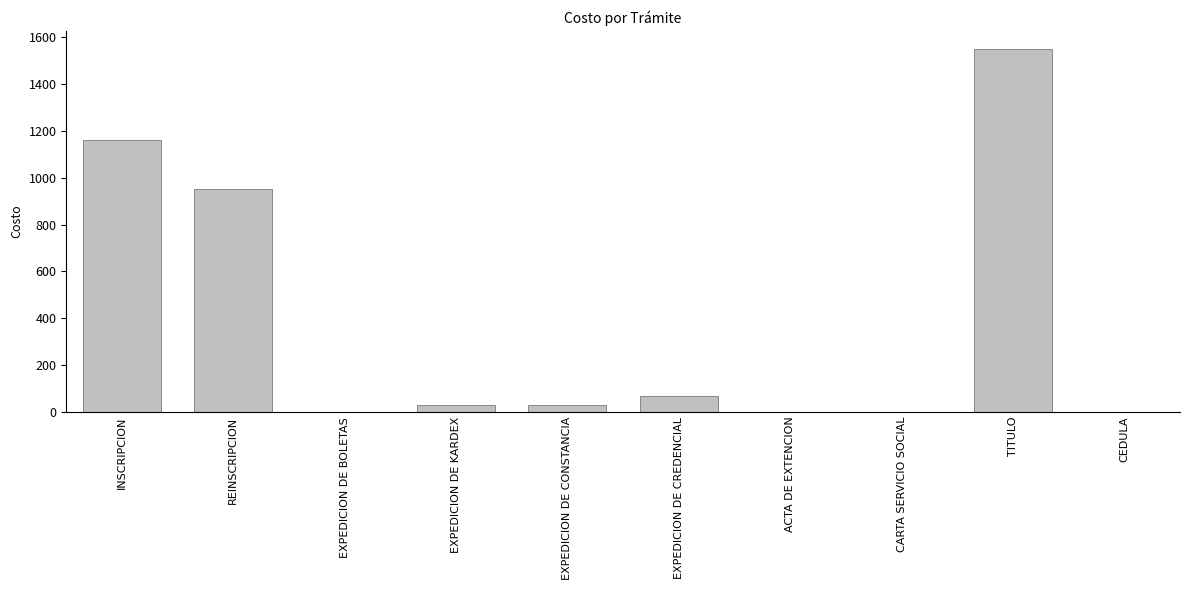

What is the sum of all values?

3790